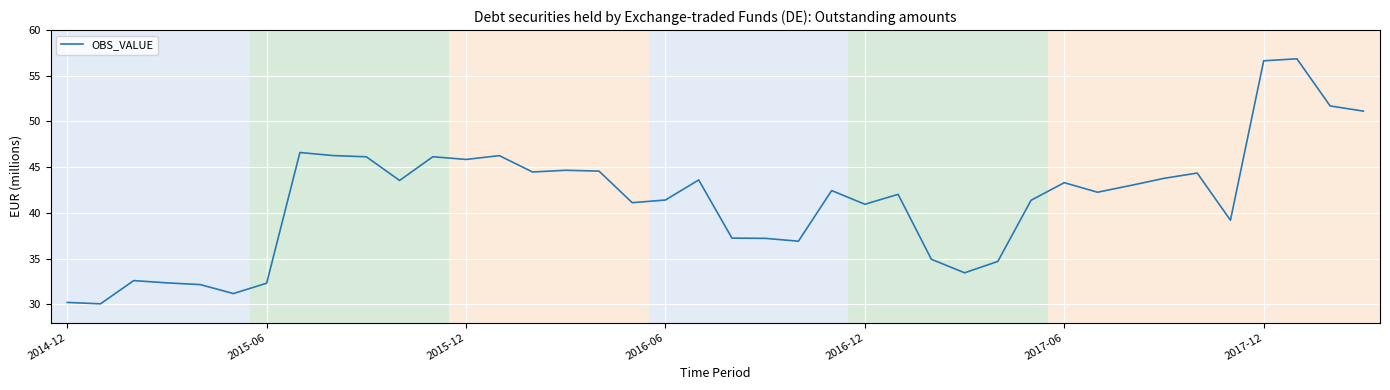

What is the difference between the maximum and minimum values?

26.8